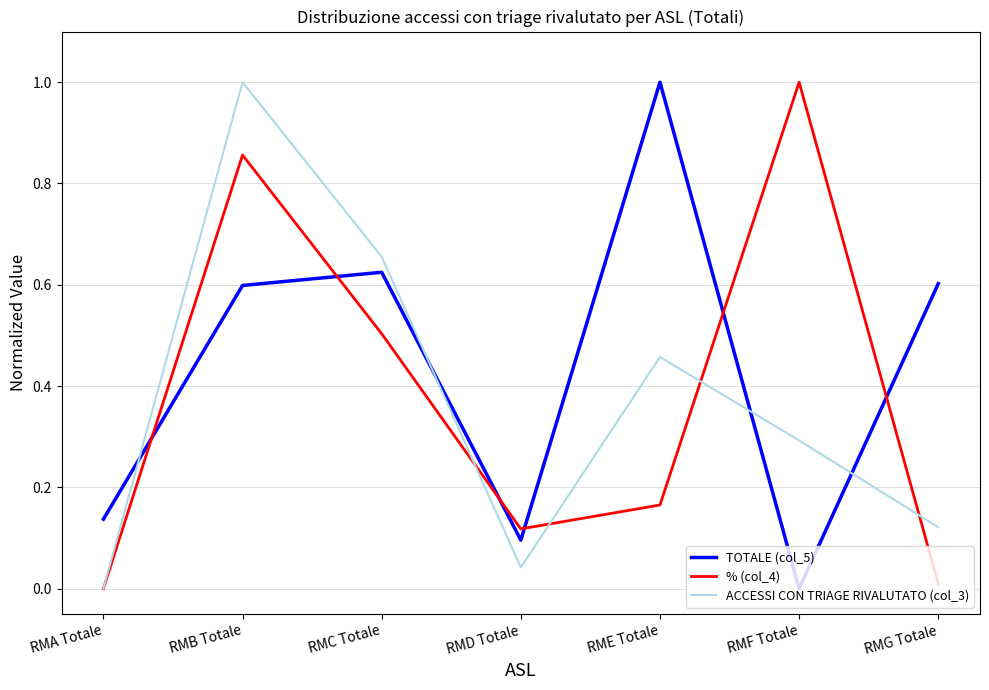

Between RMB Totale and RMC Totale, which series saw the biggest shift?

% (col_4)